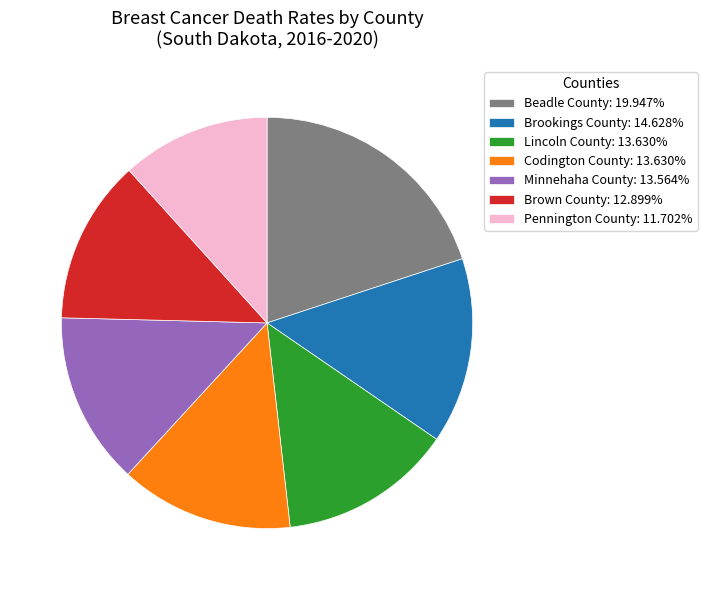

Is the sum of Pennington County: 11.702% and Brown County: 12.899% greater than half?

No